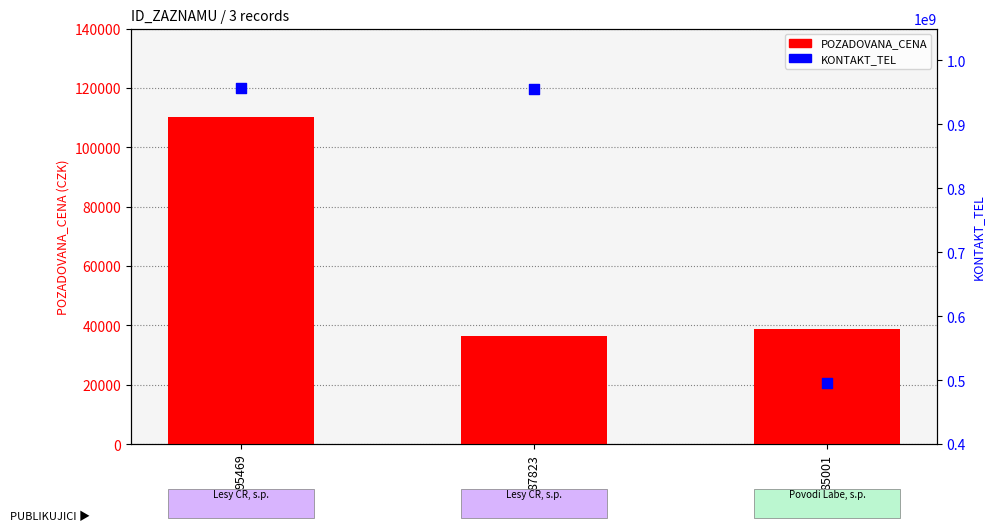

At which category is the sum across all series the highest?

95469